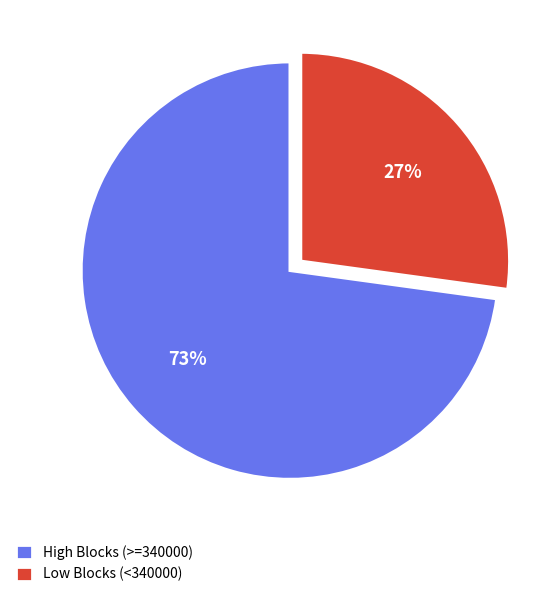

Combined, do High Blocks (>=340000) and Low Blocks (<340000) account for over 50%?

Yes